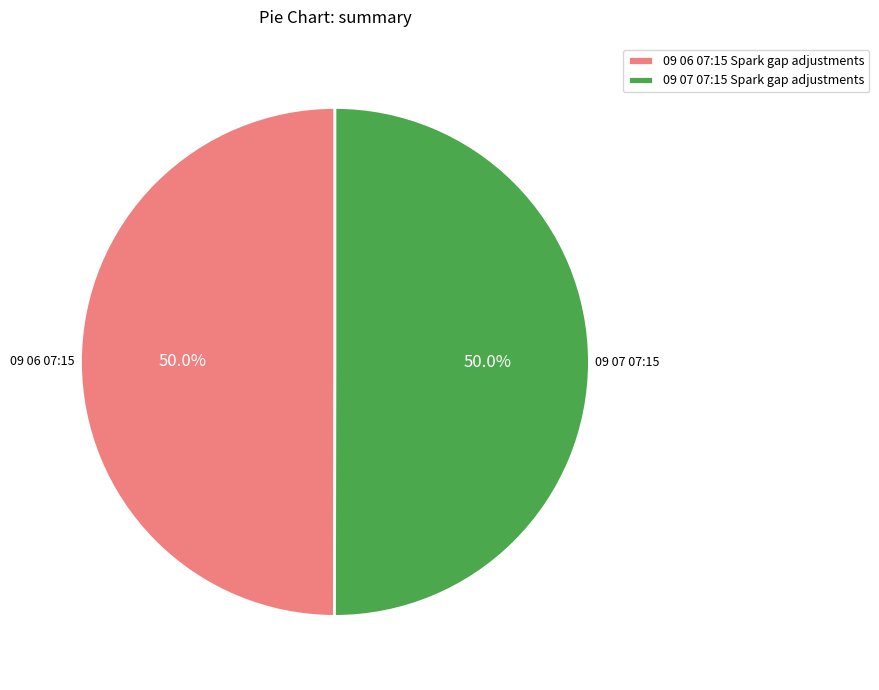

To the nearest percent, what percentage of the pie is 09 07 07:15 Spark gap adjustments?

50%